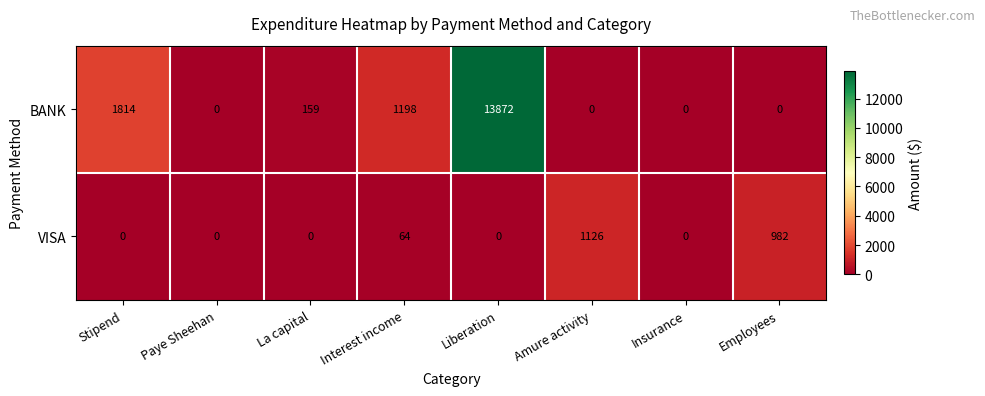

Reading right to left, list all the values displayed in this chart.

BANK: 0	0	0	13872	1198	159	0	1814
VISA: 982	0	1126	0	64	0	0	0